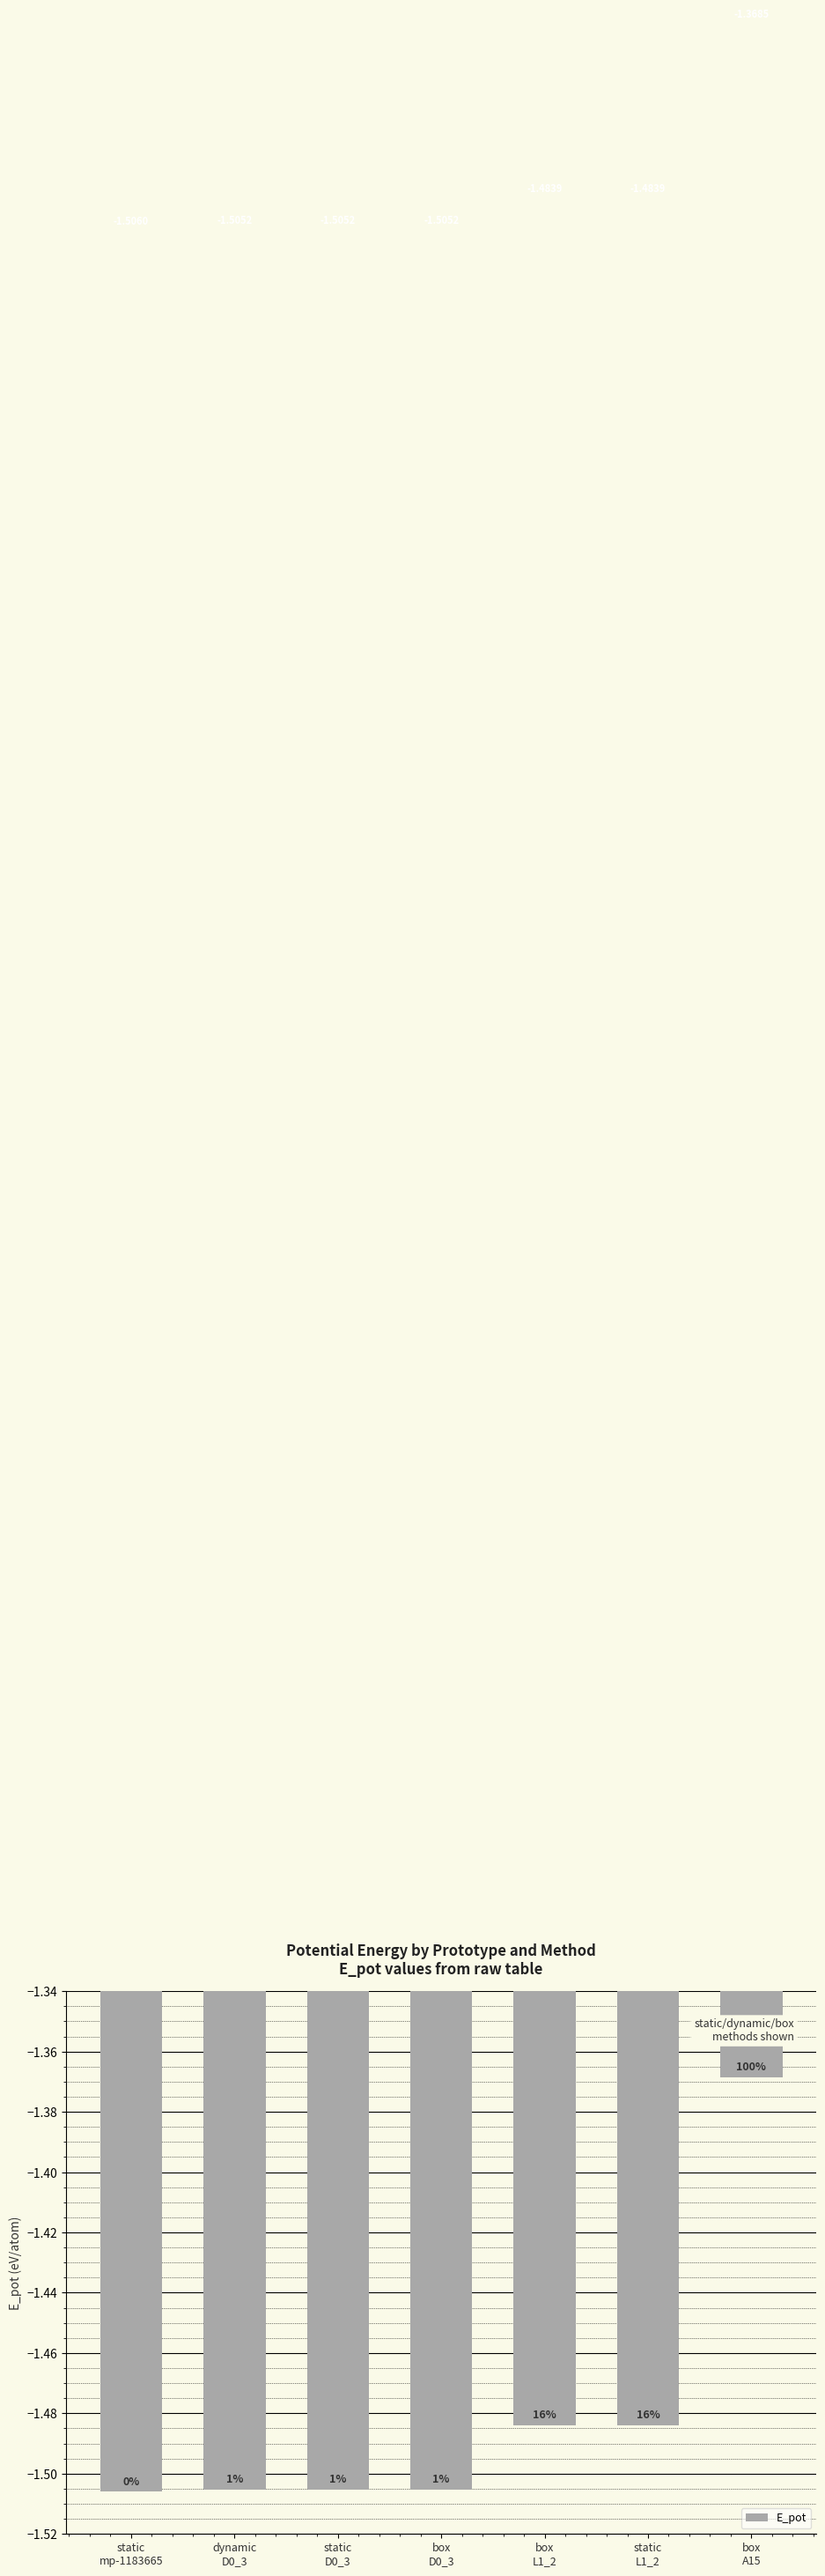

What is the label of the 3rd bar from the left?

static
D0_3